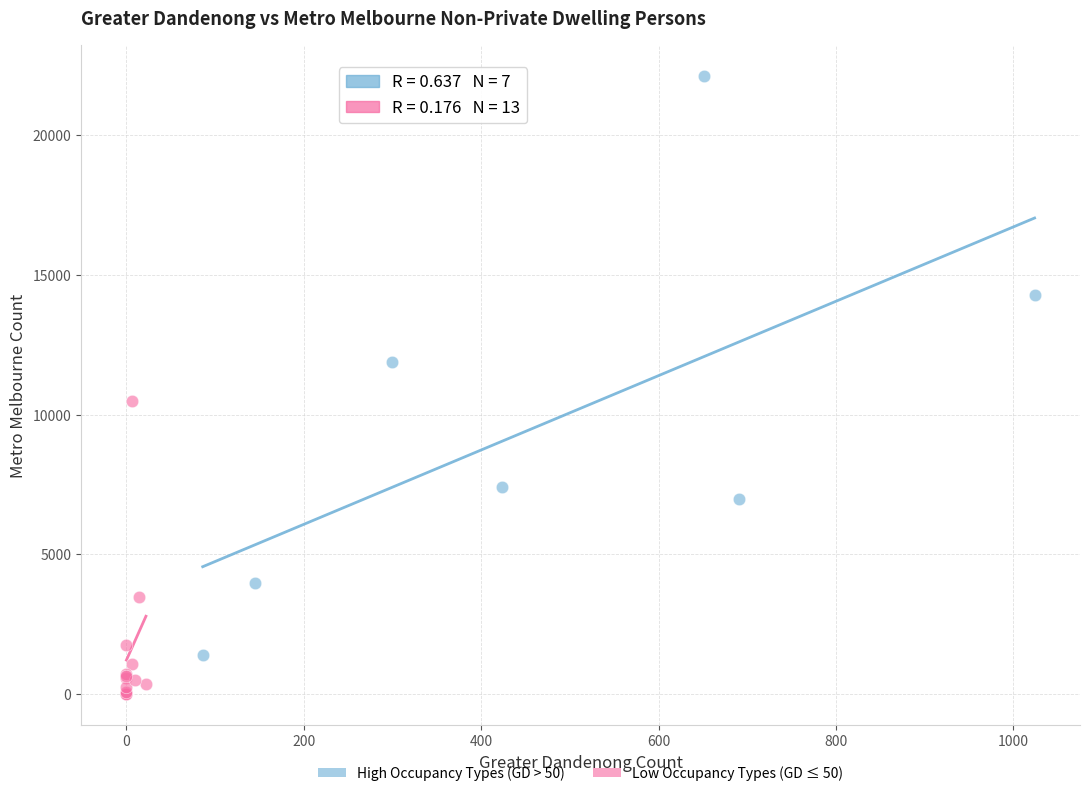

Which series contains the highest Y value?

High Occupancy Types (GD > 50)